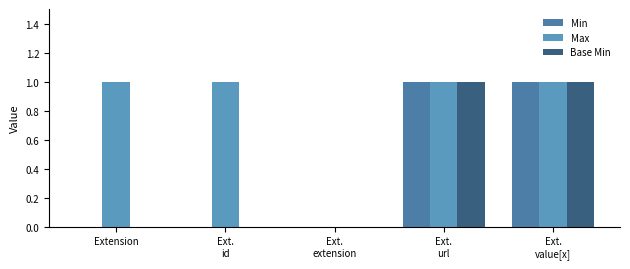

Which series has the largest total across all categories?

Max